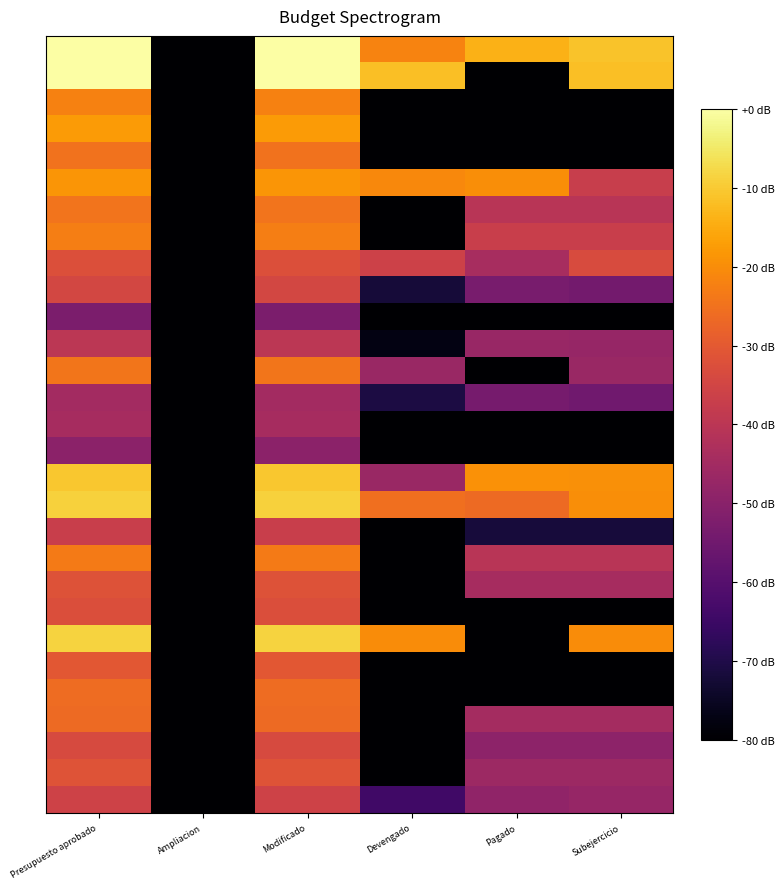

What is the difference between the highest and lowest values at Subejercicio?

108.7